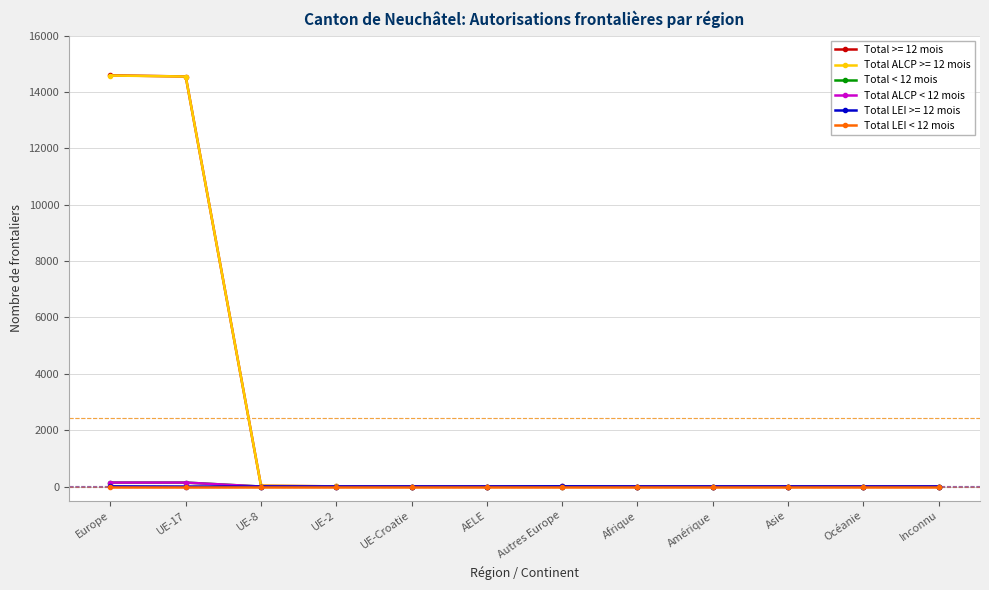

Is the value of Total ALCP < 12 mois at Europe greater than the value of Total < 12 mois at Afrique?

Yes